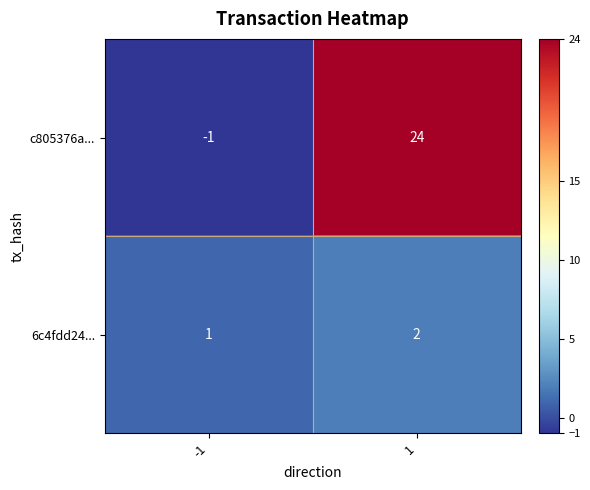

The value of 6c4fdd24... at 1 is 2. True or false?

True